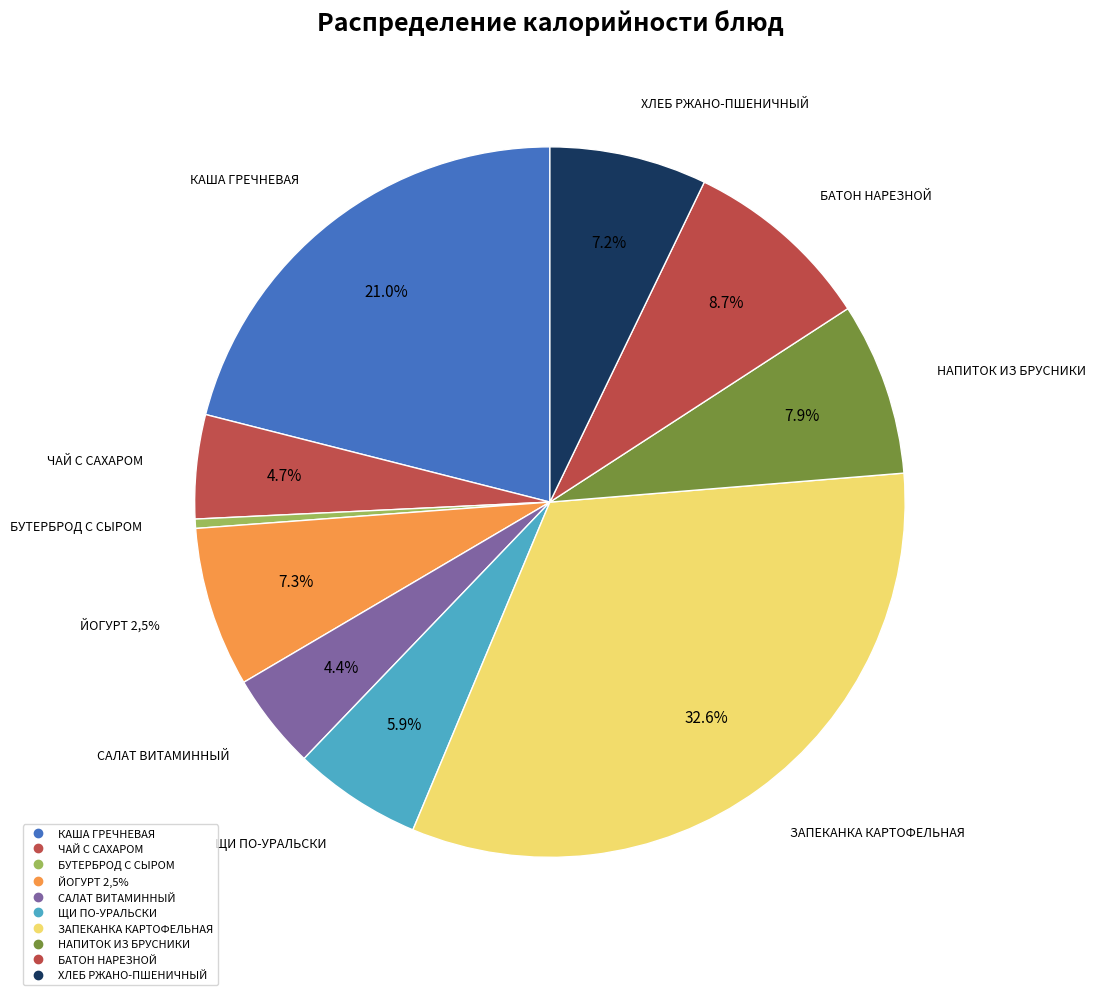

How many segments does this pie chart have?

10